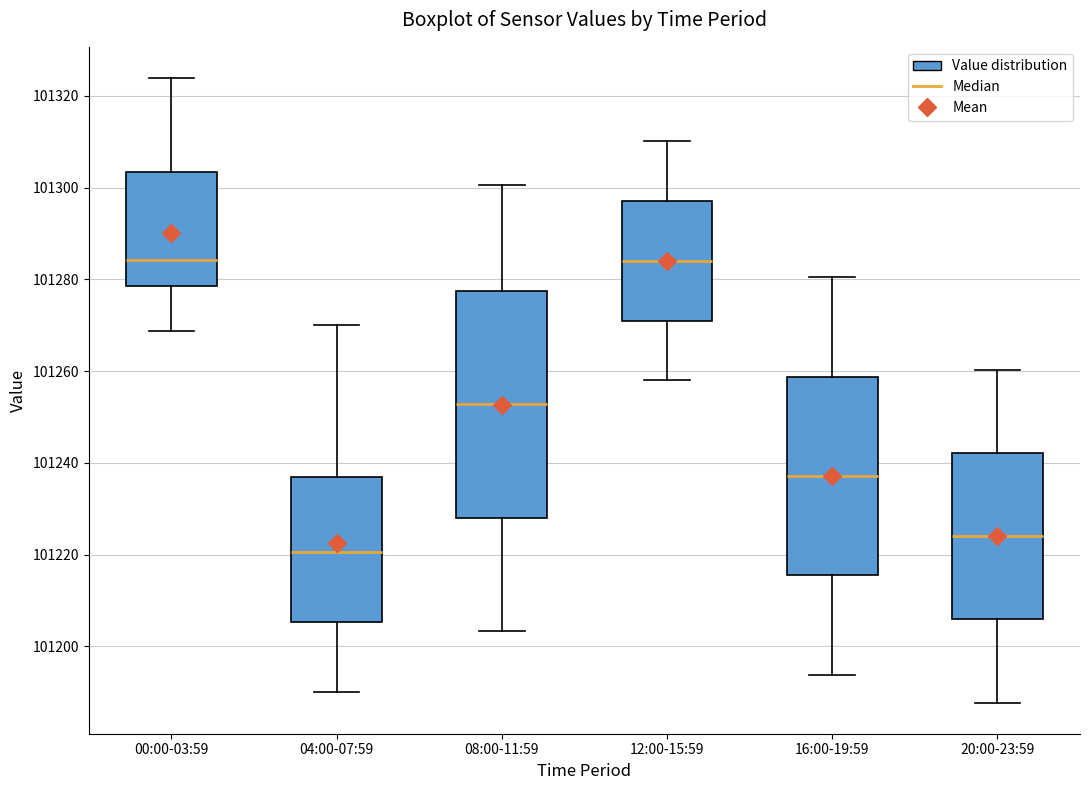

Reading left to right, read every box against the y-axis: the position of its median line, the range the box covers, and the ends of its whiskers. The values are not printed on the chart, so give them approximately, as read against the axis.

00:00-03:59: median 101284, box 101278 to 101304, whiskers 101268 to 101324
04:00-07:59: median 101220, box 101206 to 101236, whiskers 101190 to 101270
08:00-11:59: median 101252, box 101228 to 101278, whiskers 101204 to 101300
12:00-15:59: median 101284, box 101272 to 101298, whiskers 101258 to 101310
16:00-19:59: median 101238, box 101216 to 101258, whiskers 101194 to 101280
20:00-23:59: median 101224, box 101206 to 101242, whiskers 101188 to 101260